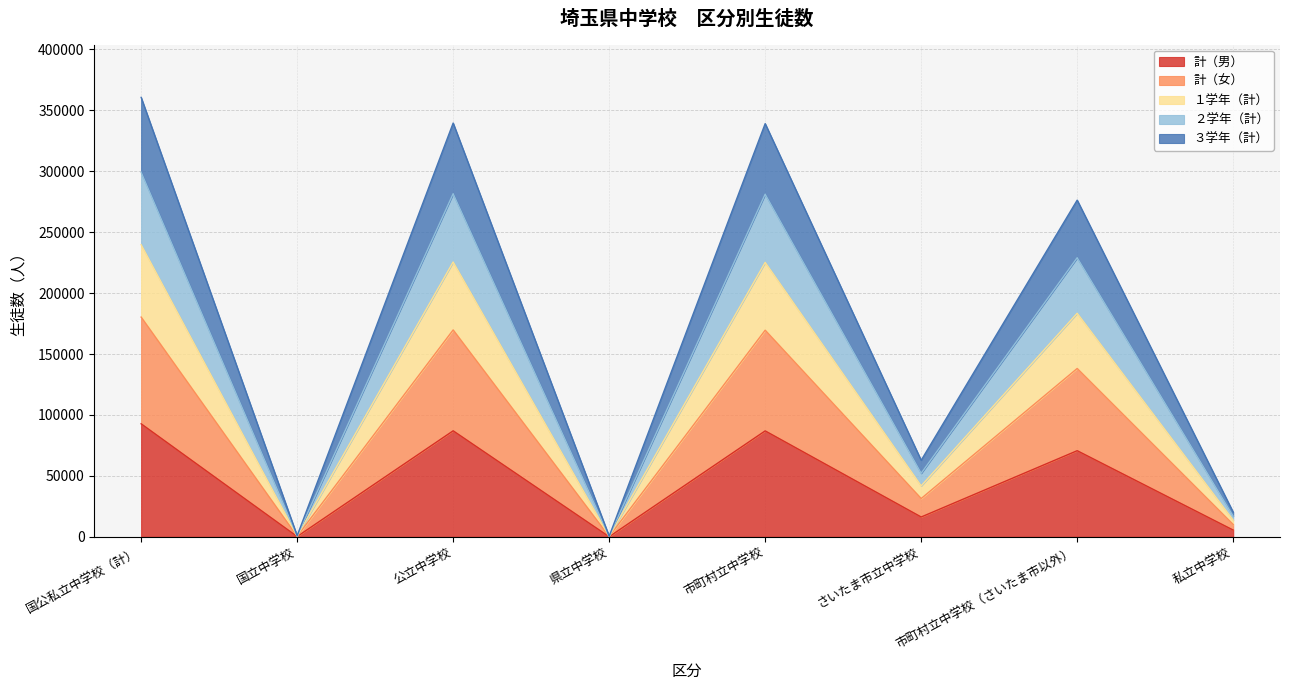

Which category has the lowest value in the １学年（計） series?

県立中学校